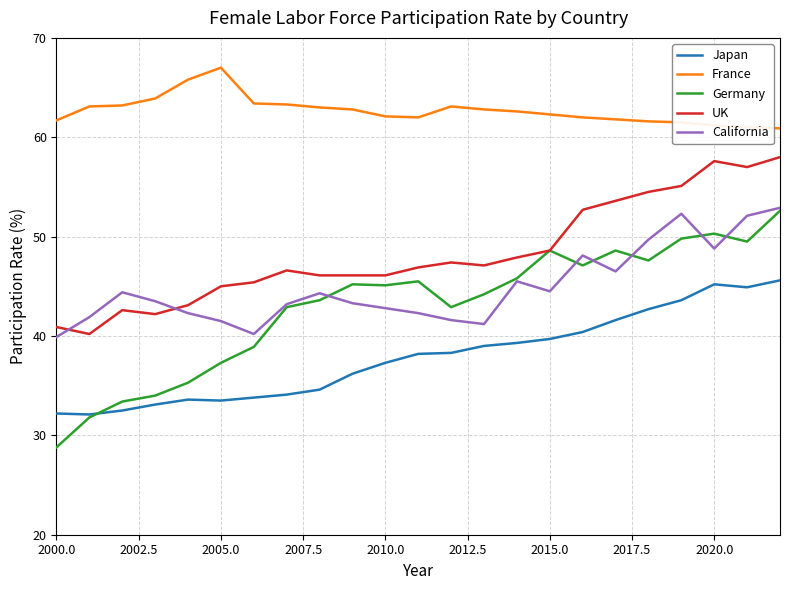

What is the maximum value shown in the chart?

67.0